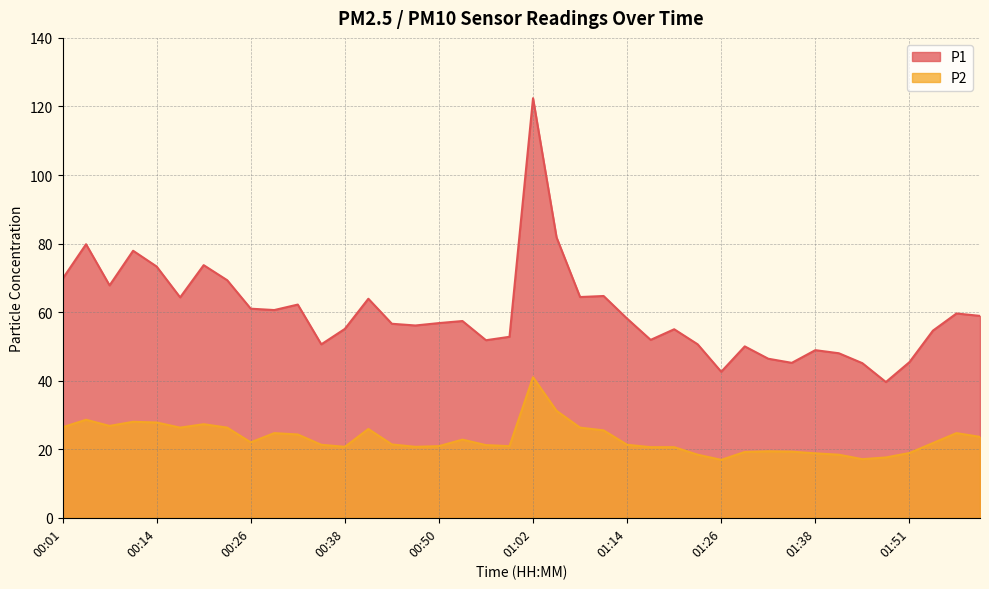

Rank the series at 00:20 from lowest to highest value.

P2, P1